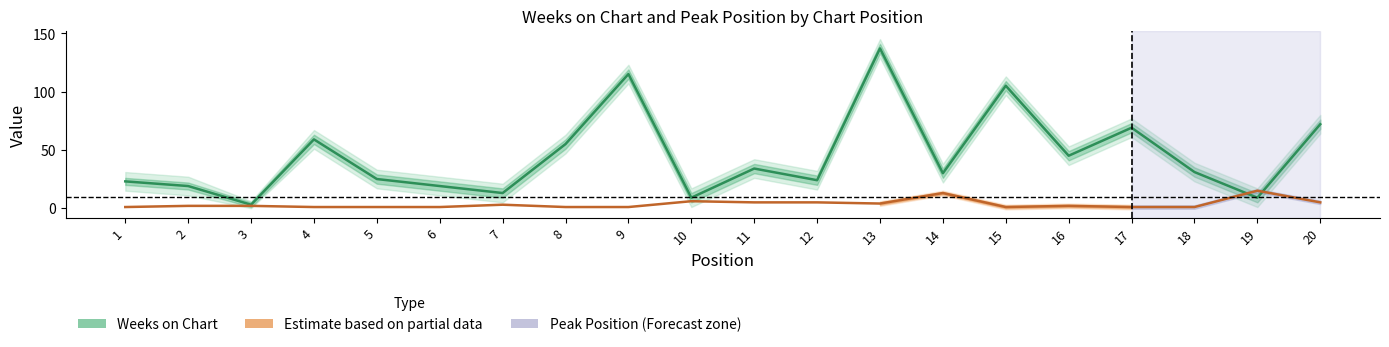

Where is Peak Position nearest to the value 8?

10